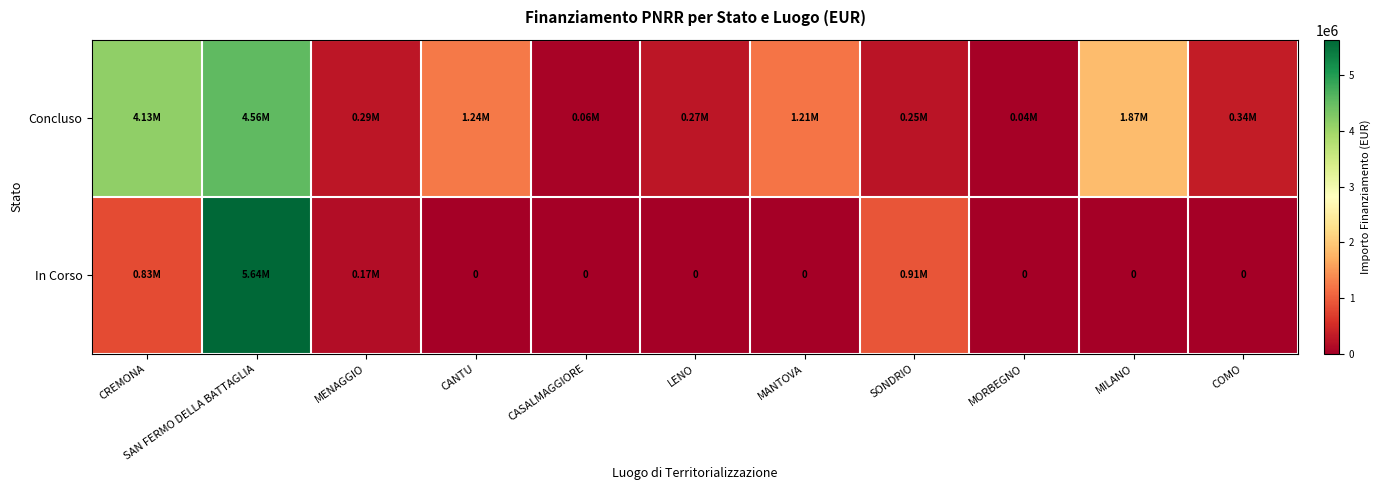

How many data points in Concluso are above 344882?

6